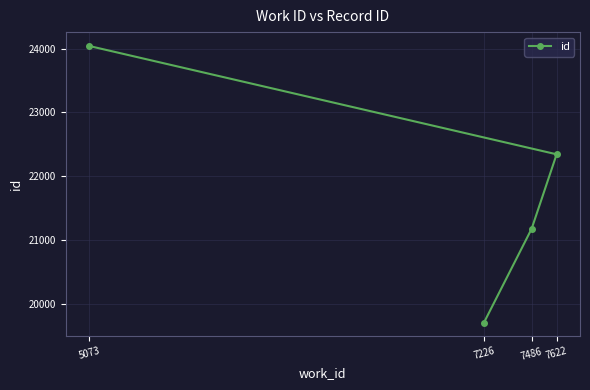

At which category does the chart reach its minimum across all series?

7226